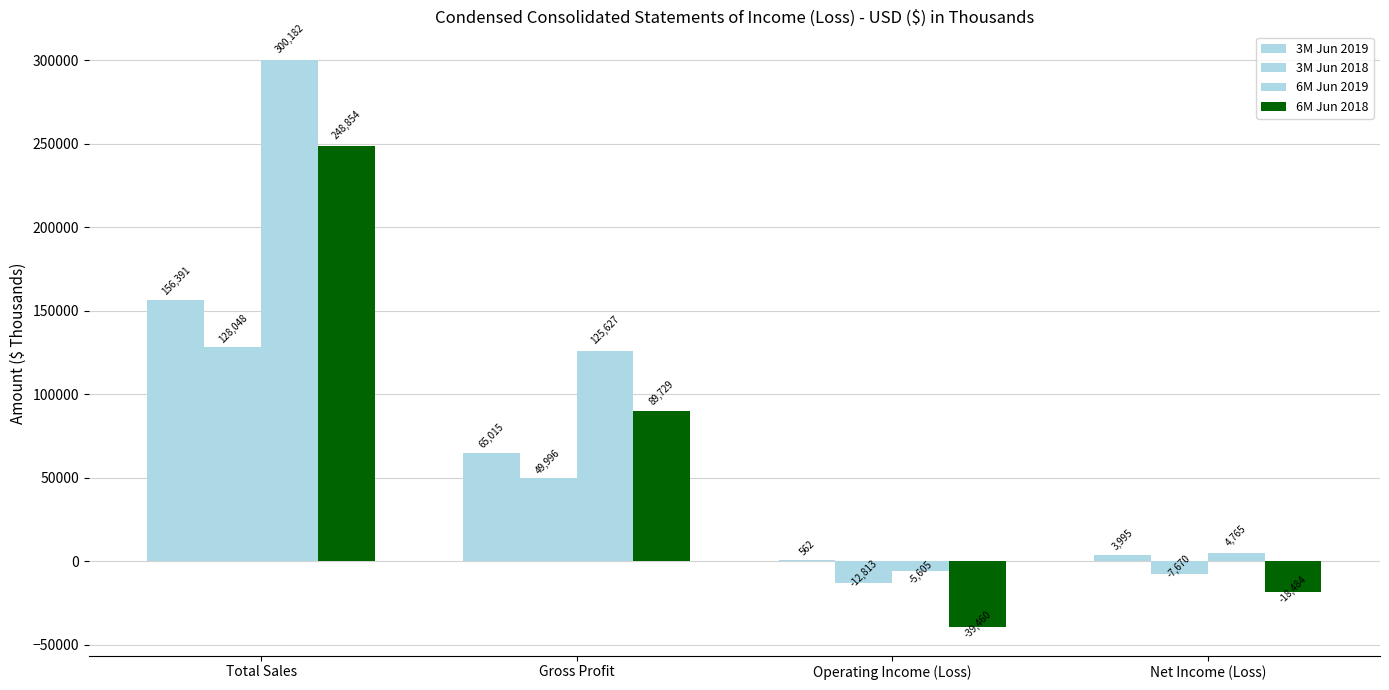

Are the bars horizontal?

No